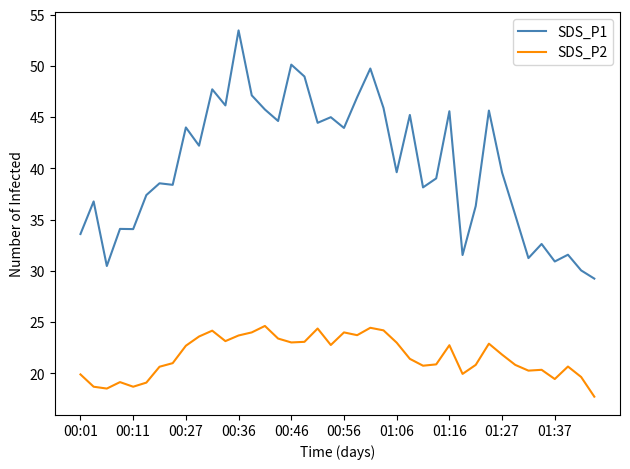

At how many categories does at least one series exceed 51?

1